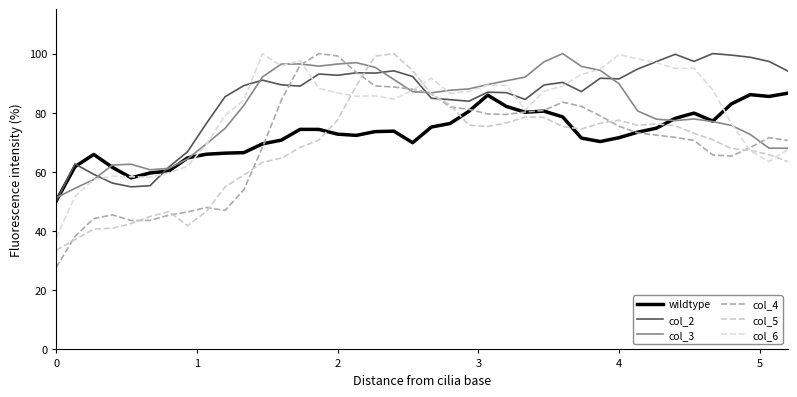

At how many categories does at least one series exceed 51?

40